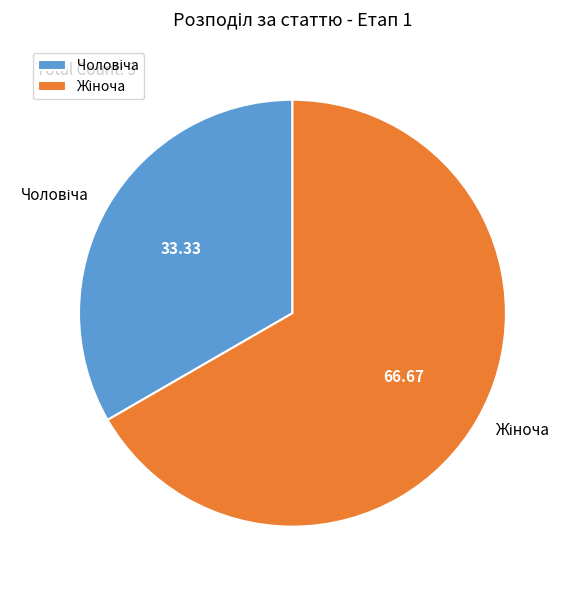

Is there a majority slice in this chart?

Yes